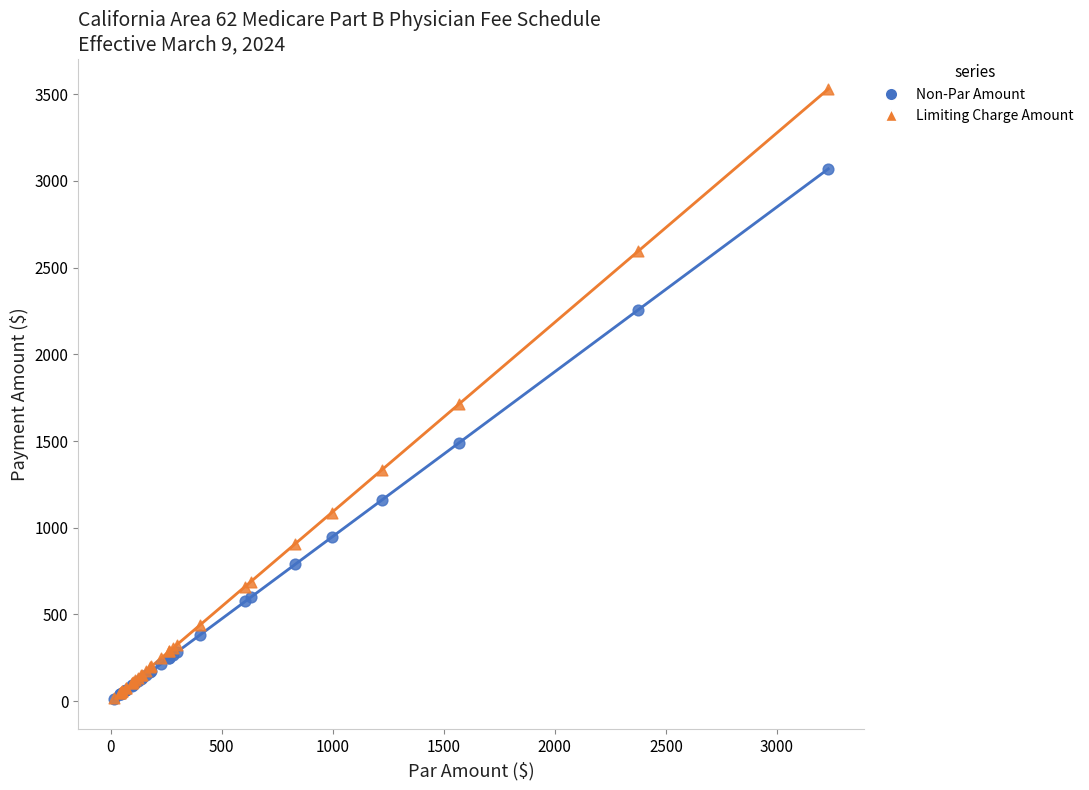

What are all the series names shown in the legend?

Non-Par Amount, Limiting Charge Amount